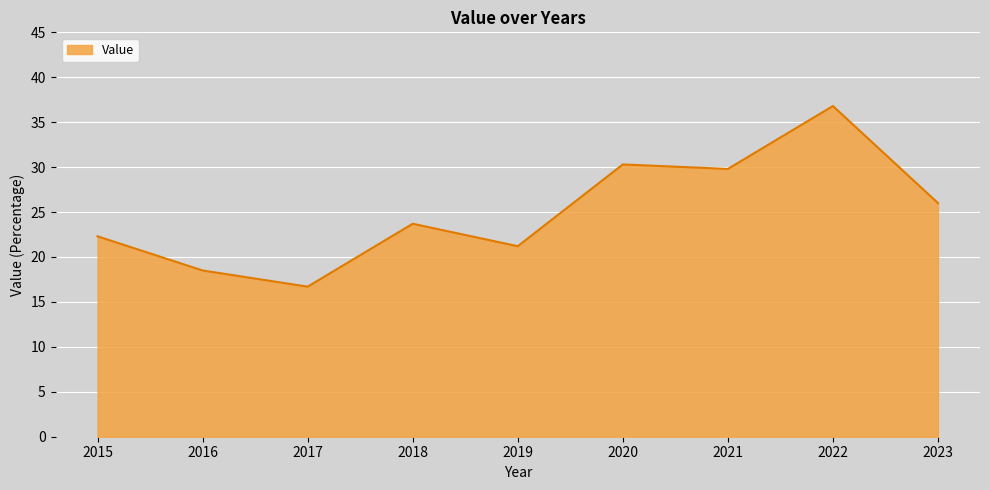

Rank the categories by value from highest to lowest.

2022, 2020, 2021, 2023, 2018, 2015, 2019, 2016, 2017